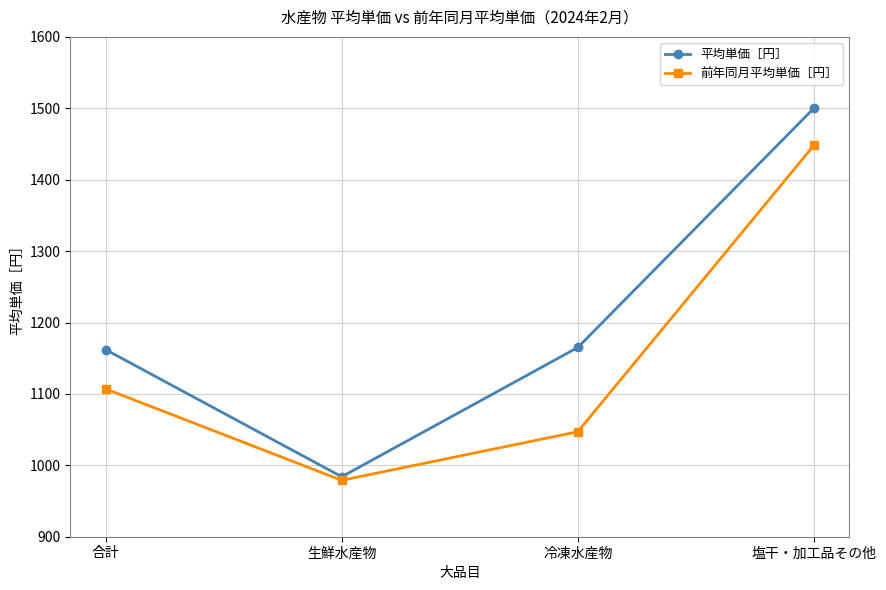

At how many categories does at least one series exceed 1307?

1